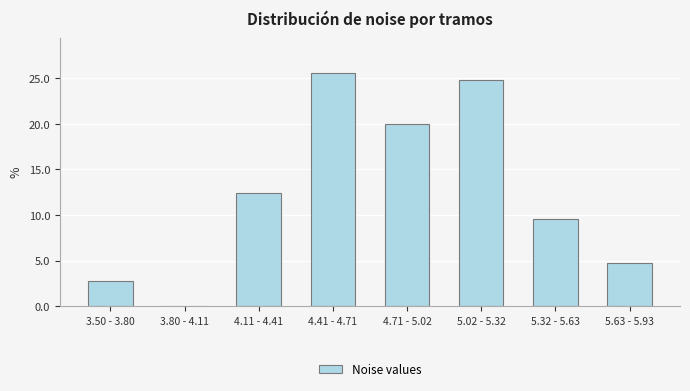

Reading left to right, transcribe all the data shown in this chart.

3.50 - 3.80=2.8	3.80 - 4.11=0.0	4.11 - 4.41=12.4	4.41 - 4.71=25.6	4.71 - 5.02=20.0	5.02 - 5.32=24.8	5.32 - 5.63=9.6	5.63 - 5.93=4.8